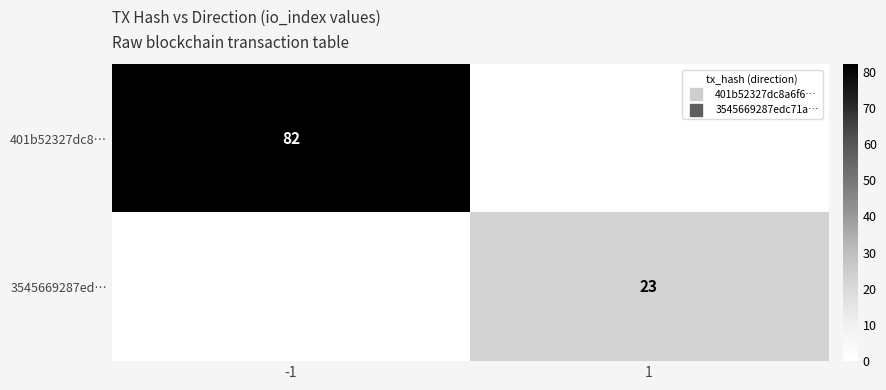

What is the difference between the 3545669287ed… values at 1 and -1?

23